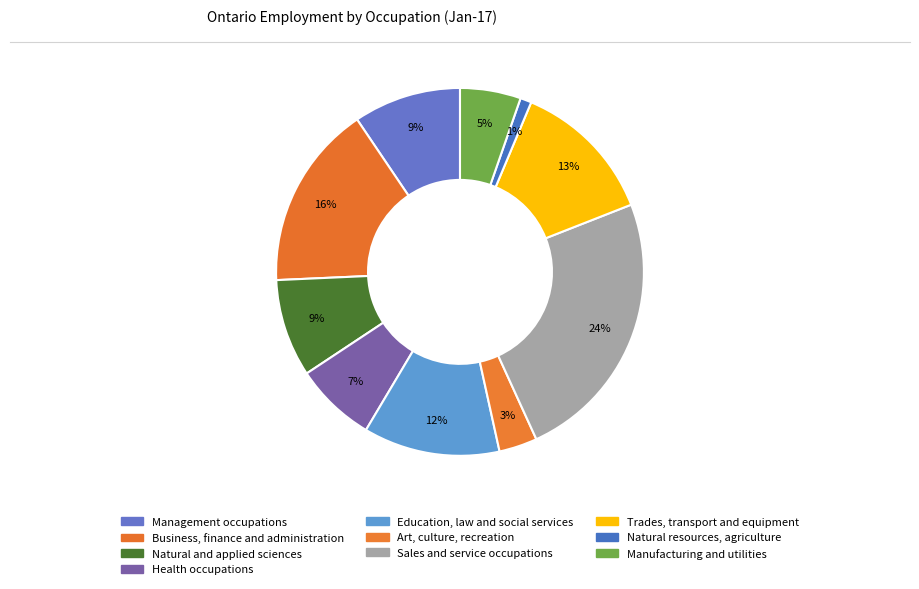

Which category has the biggest portion of the pie?

Sales and service occupations